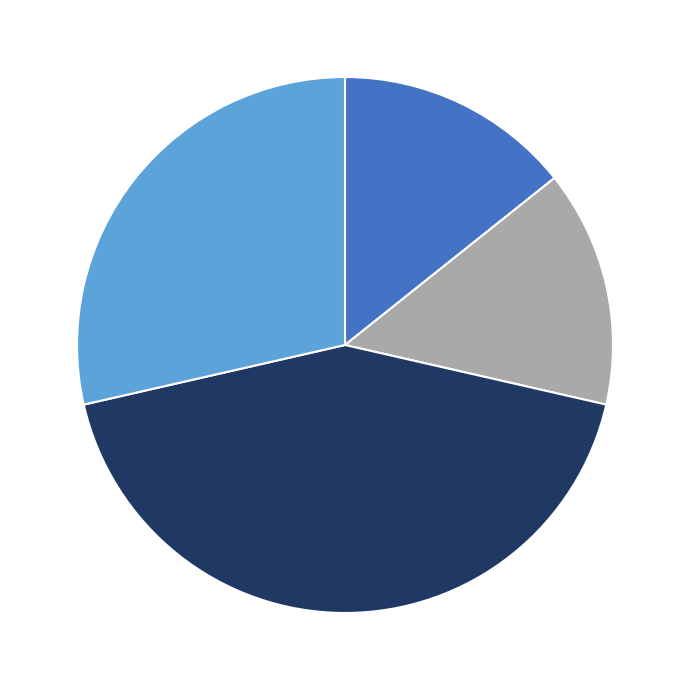

Is there a majority slice in this chart?

No